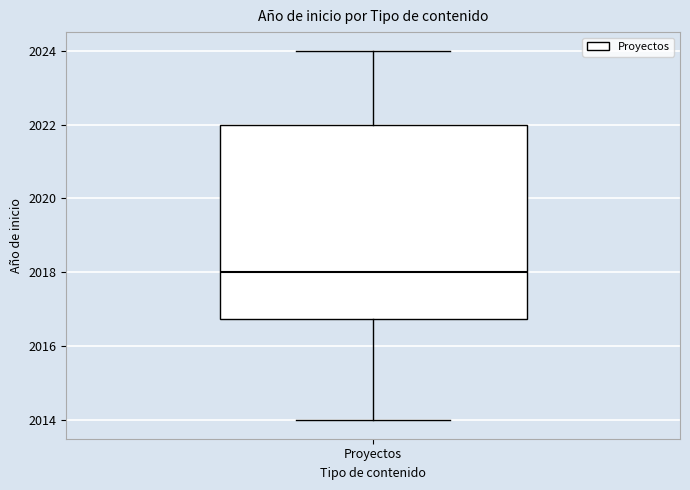

Where does the lower whisker of the box for Proyectos end on the y-axis? The values are not printed on the chart, so give them approximately, as read against the axis.

2014.0